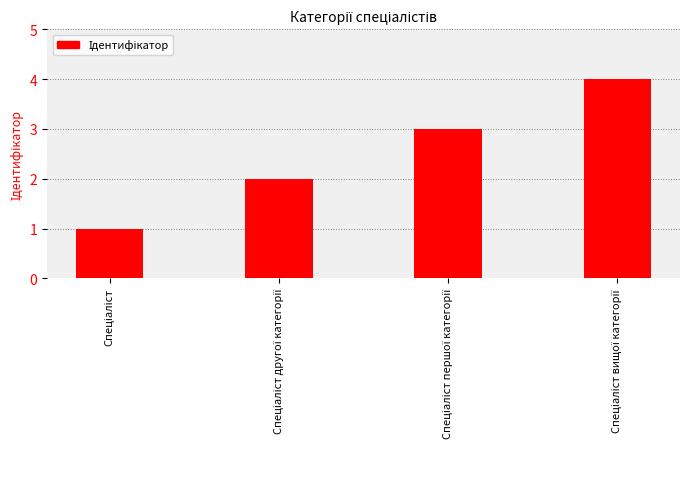

How many series are shown in this chart?

1